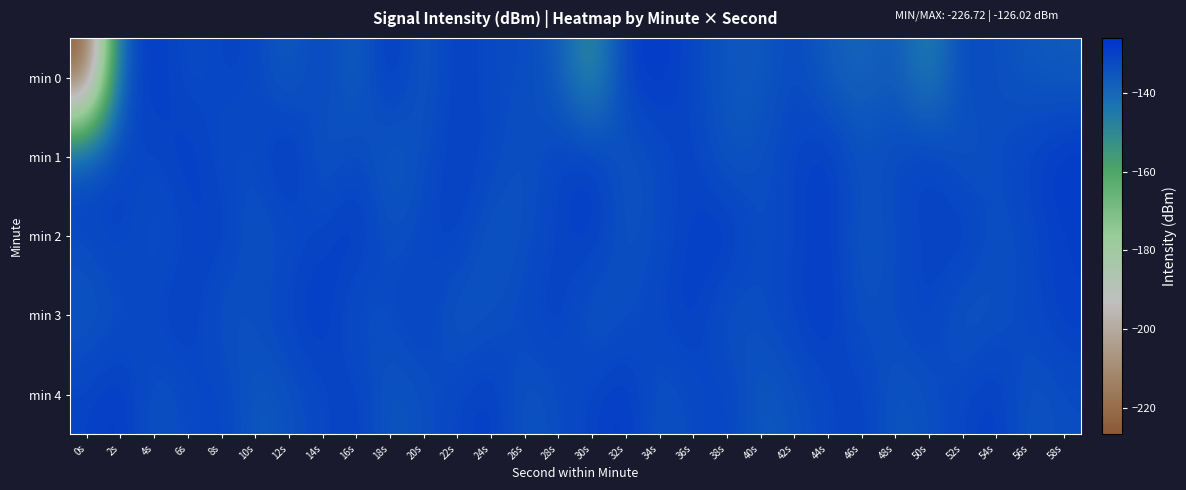

How many categories are shown in the chart?

30